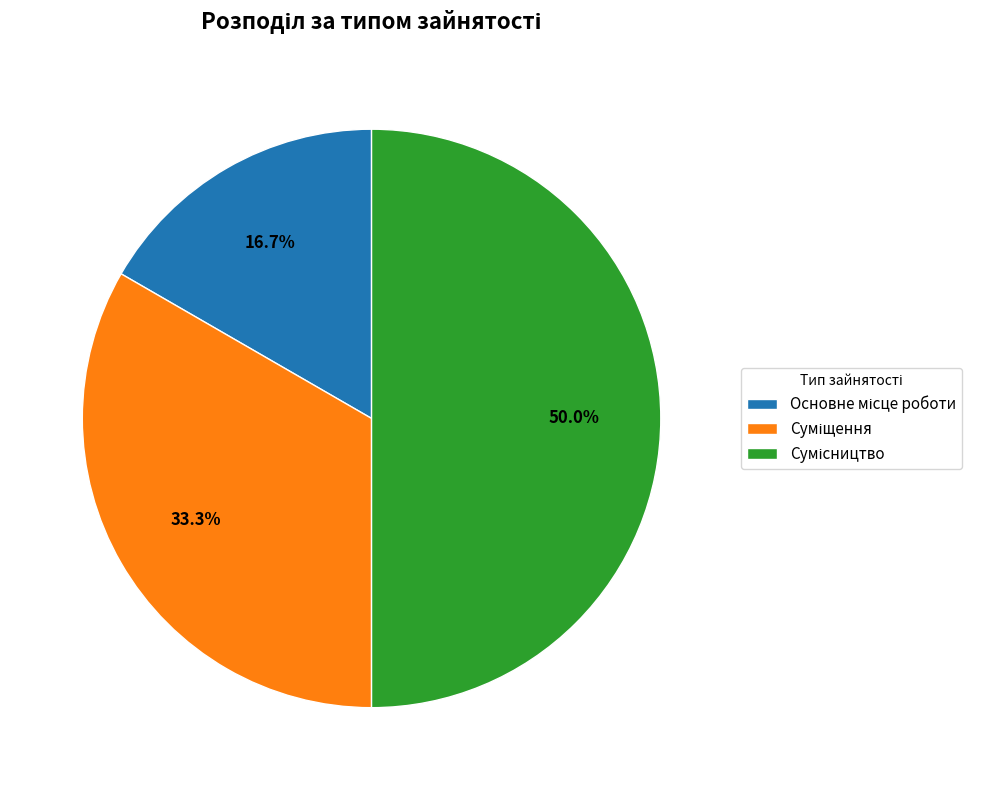

The Сумісництво slice represents 37% of the pie. True or false?

False